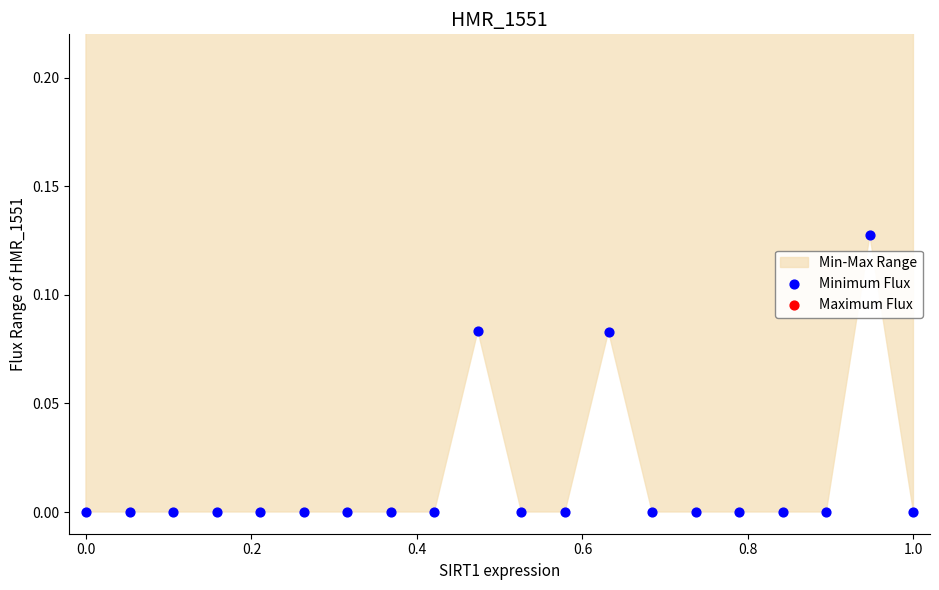

Which series has the largest total across all categories?

Maximum Flux